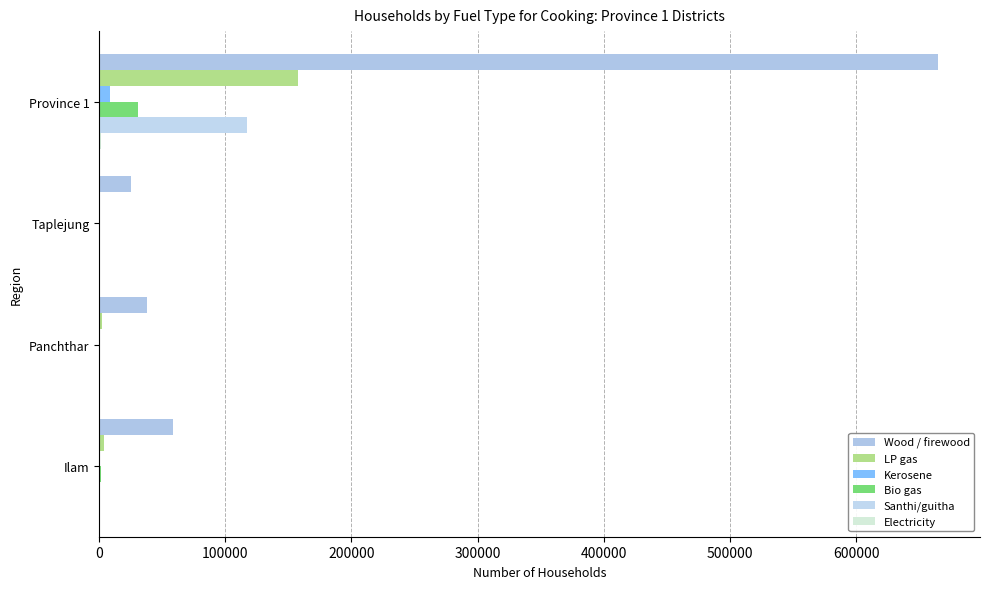

How many values in the Wood / firewood series exceed 58179?

1